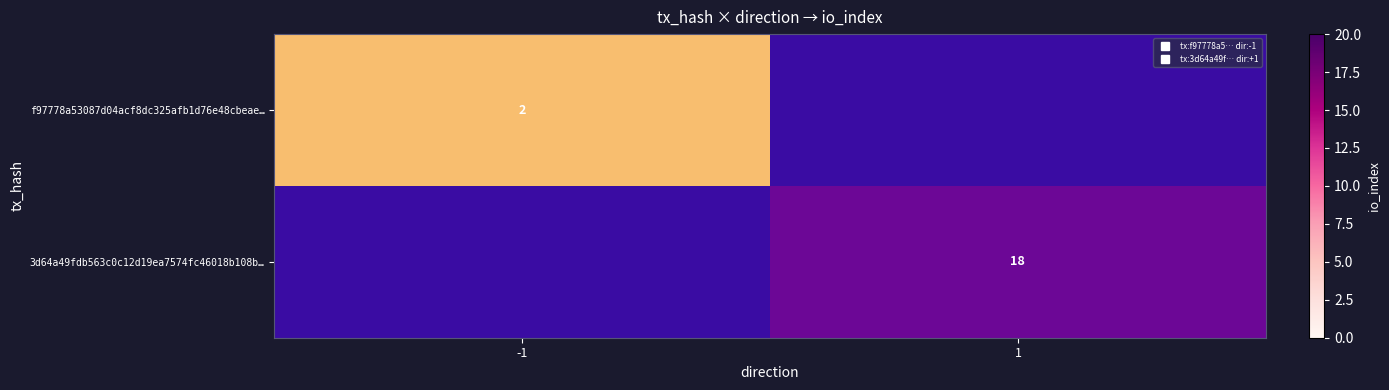

List the labels in order of 3d64a49fdb563c0c12d19ea7574fc46018b108b… value, largest first.

-1, 1